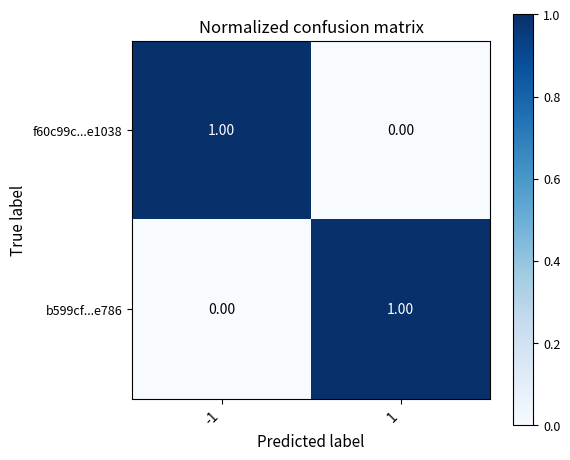

How many series are shown in this chart?

2